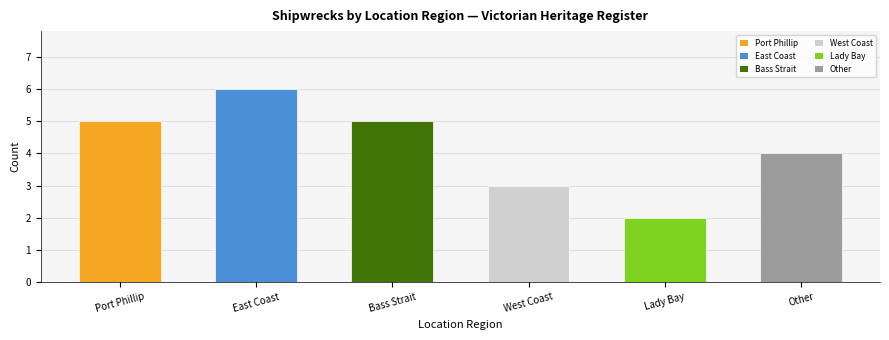

What is the label of the 3rd bar from the right?

West Coast